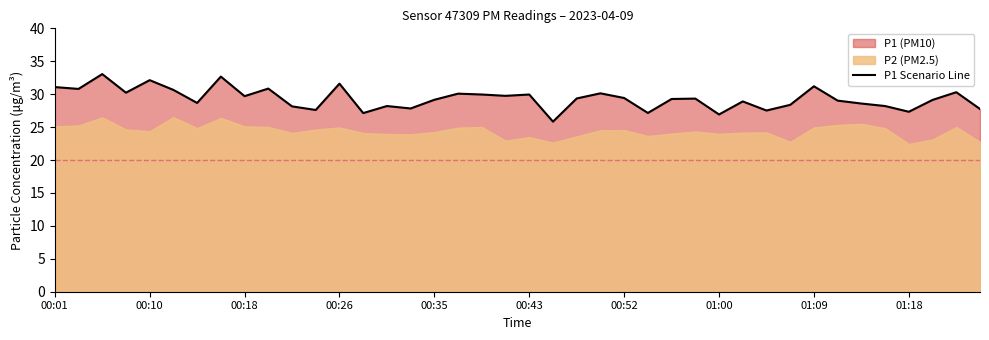

Where does the data first go above 29?

00:01